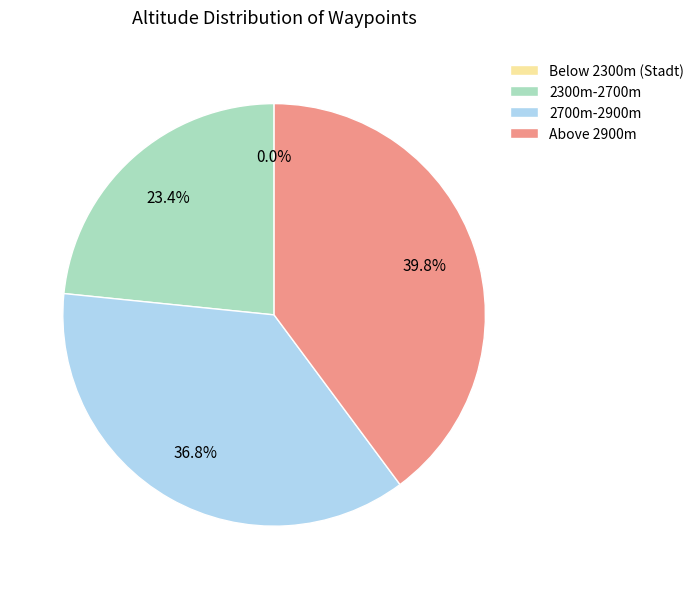

Combined, what portion of the pie is Above 2900m and 2300m-2700m?

63.2%